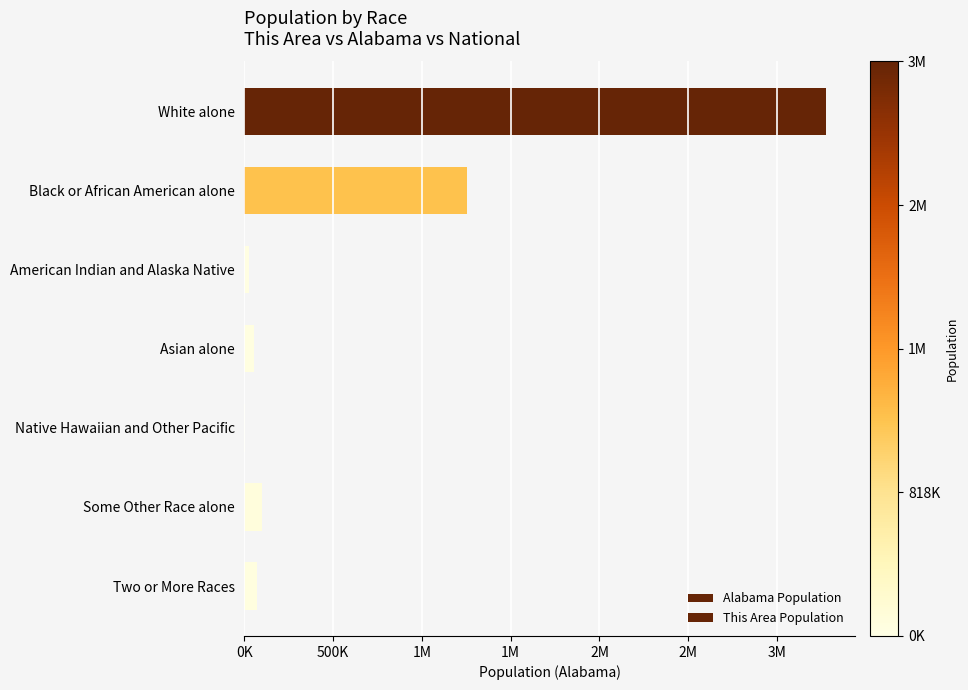

The Alabama Population series shows 161534 at Some Other Race alone. True or false?

False